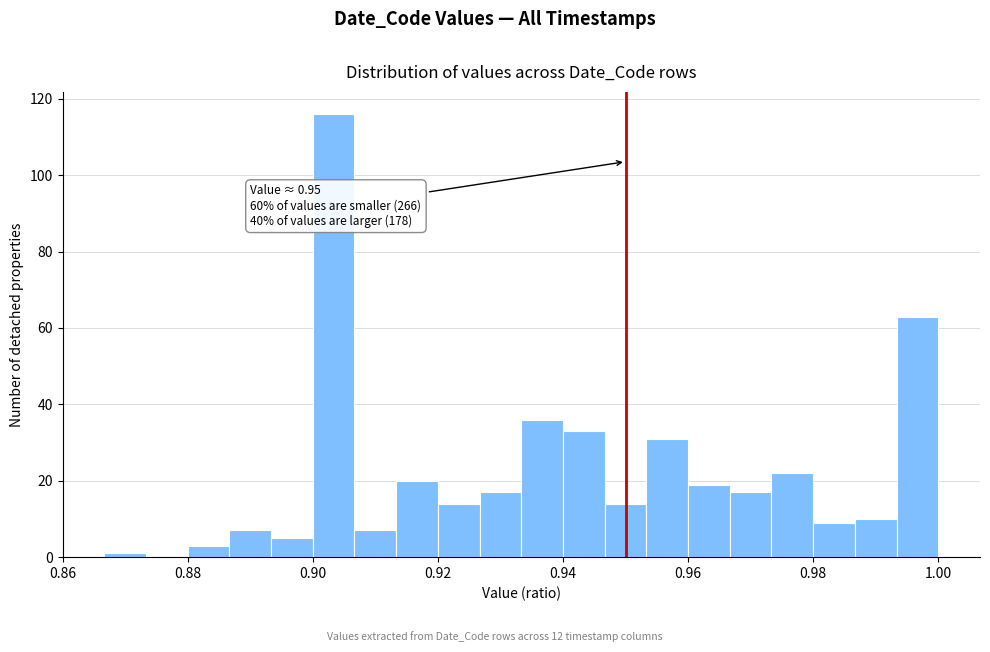

Read against the x-axis, roughly where is the centre of the tallest bar?

0.904